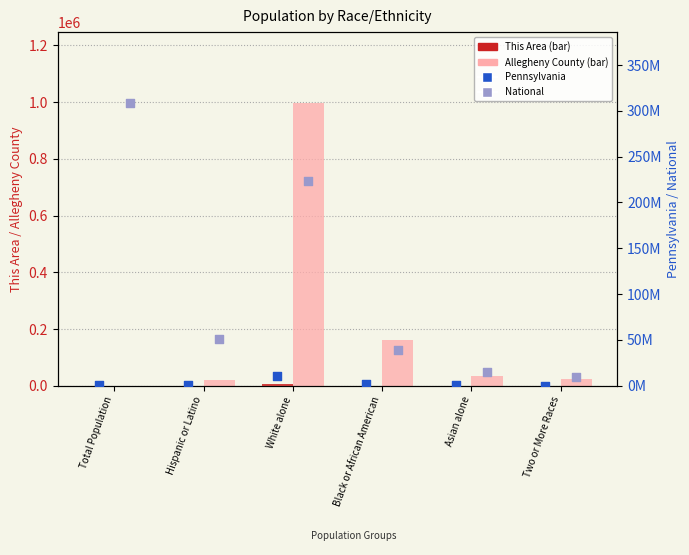

Which series has the largest total across all categories?

National